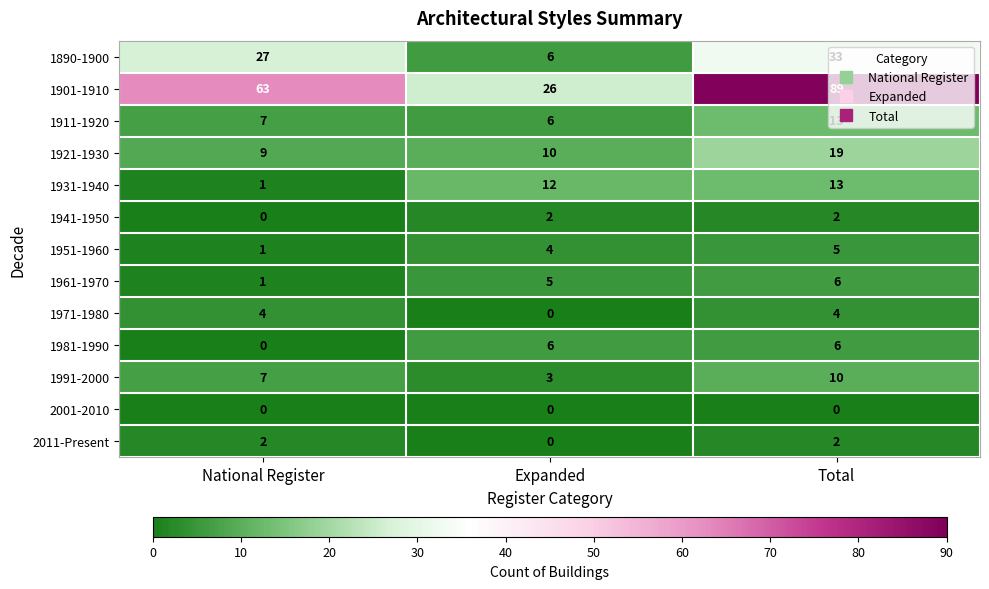

What is the difference between the 1890-1900 values at Total and National Register?

6